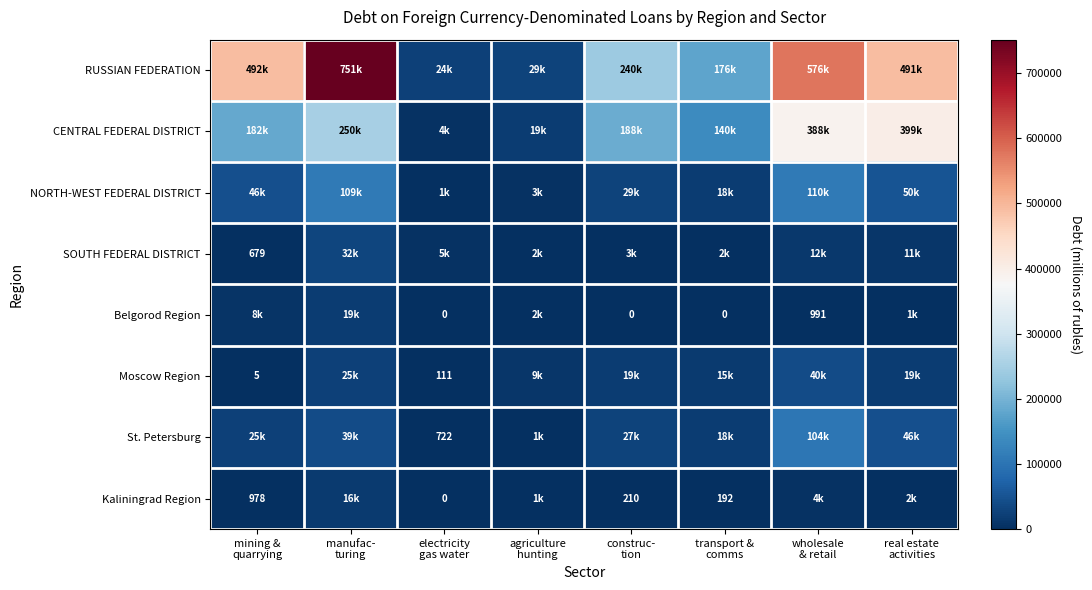

What is the maximum value for SOUTH FEDERAL DISTRICT?

31503